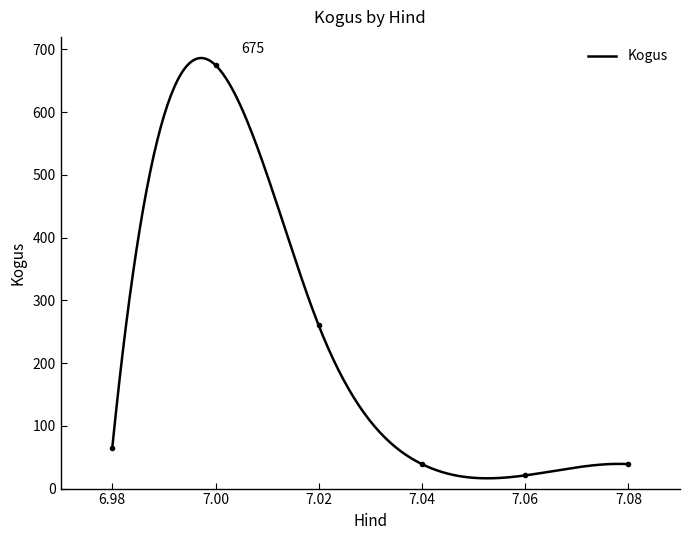

What is the minimum value for Kogus?

16.4